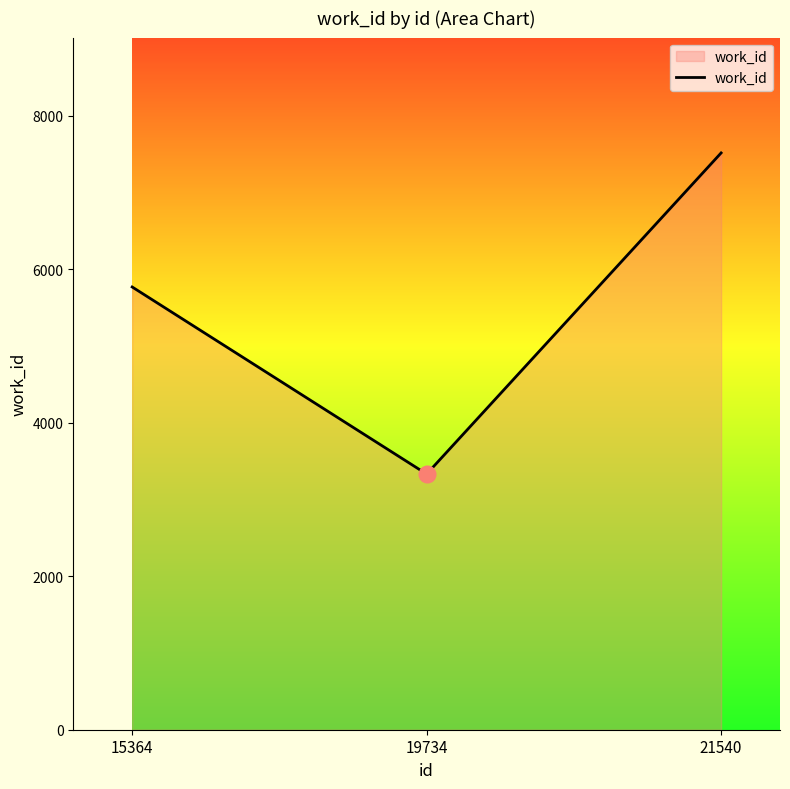

What is the minimum value shown in the chart?

3330